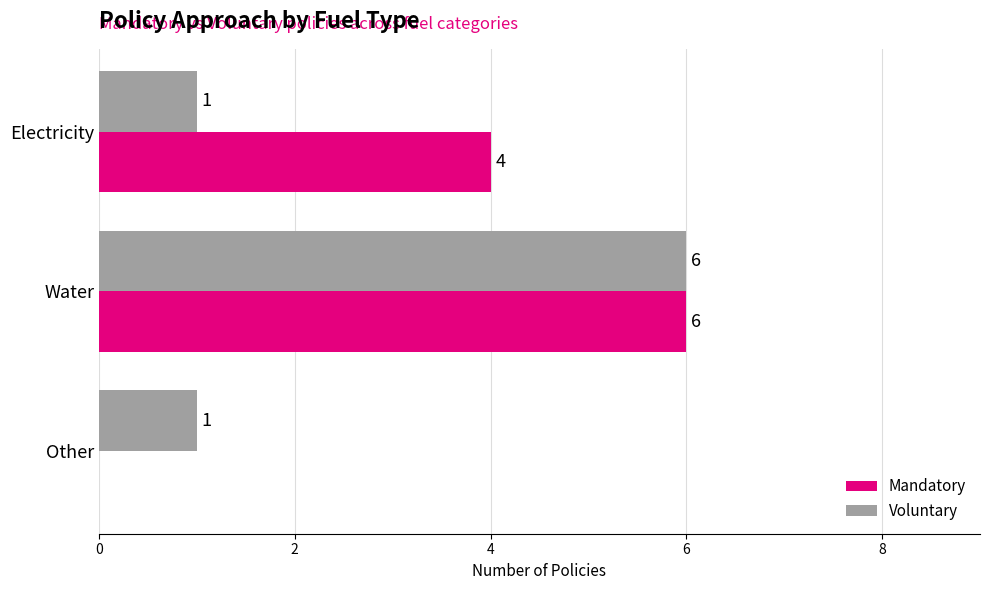

What is the highest value of the Voluntary series?

6